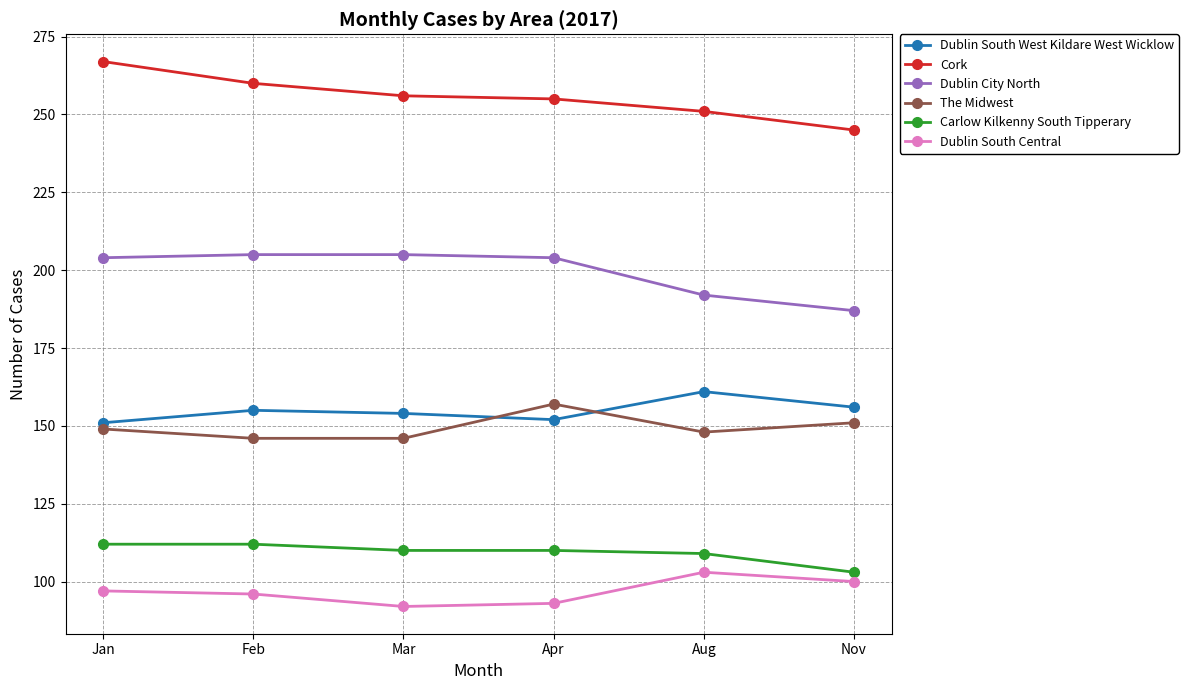

What is the value of the The Midwest point at the 3rd from the left?

146